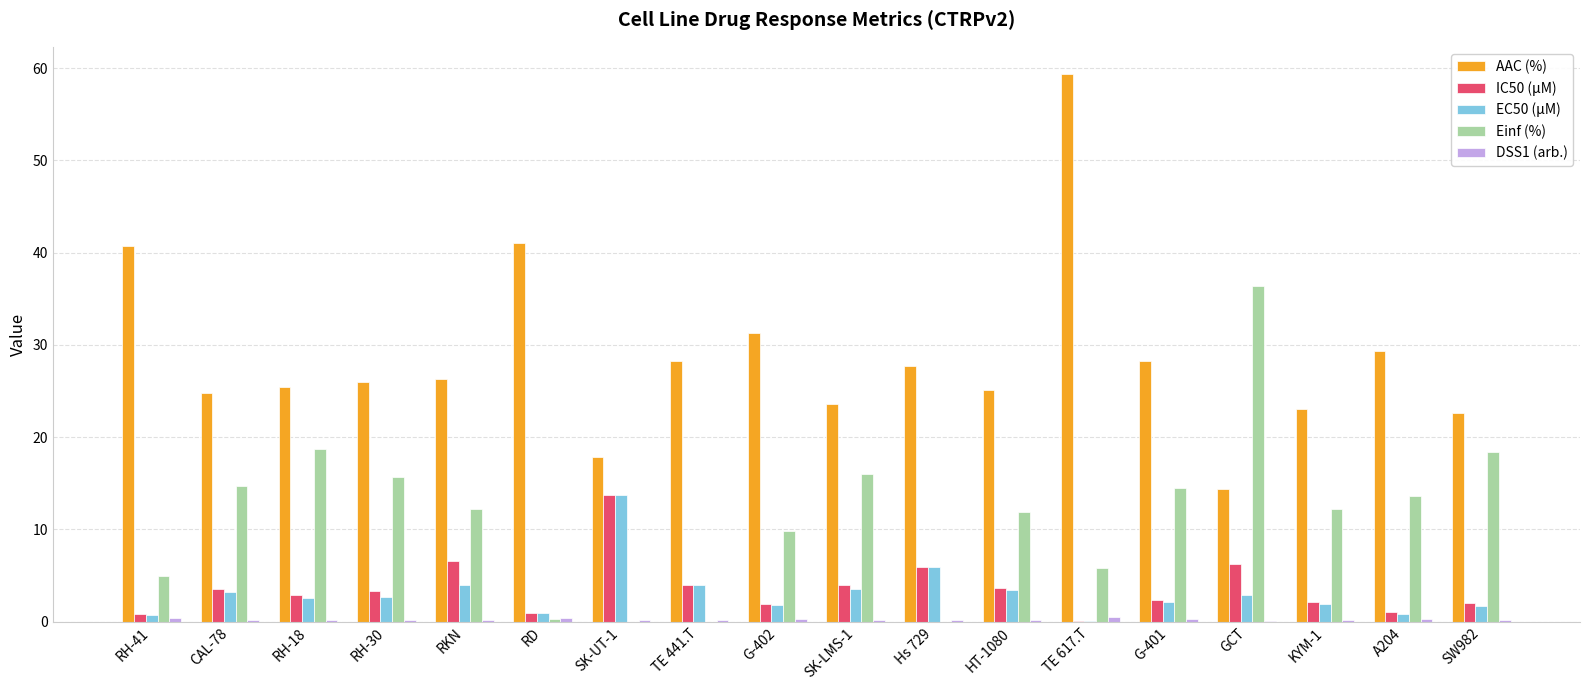

Which series changed the most between Hs 729 and GCT?

Einf (%)